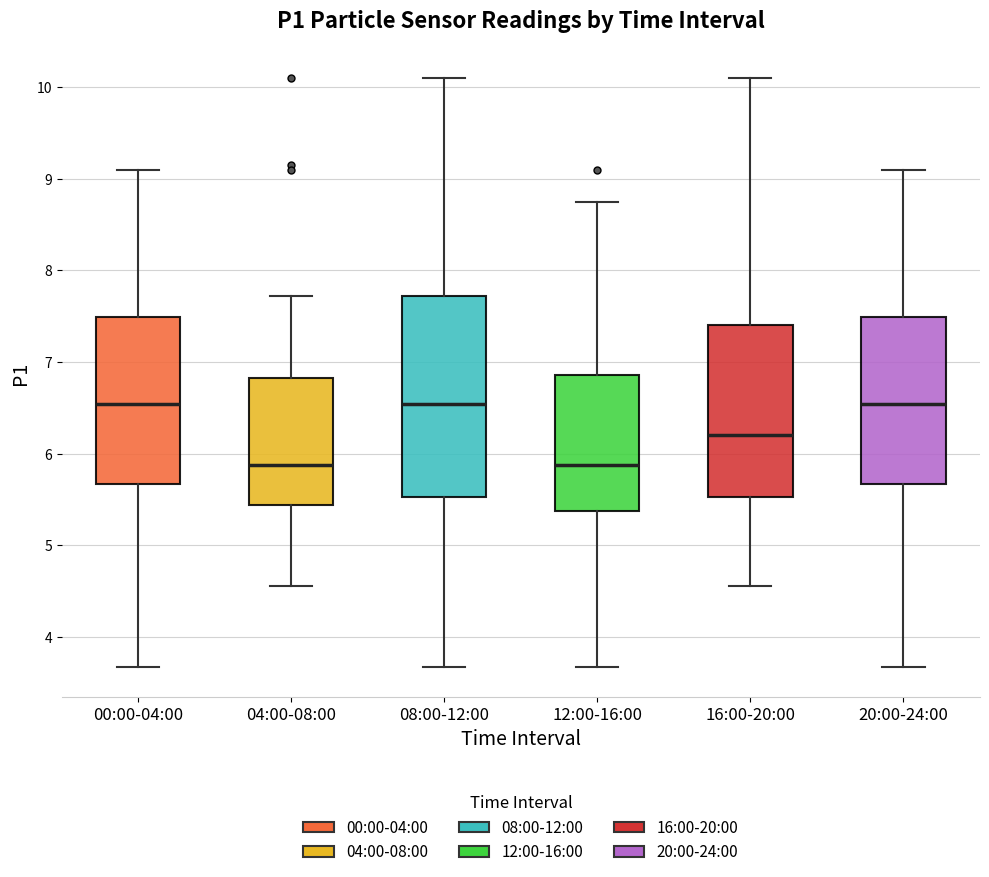

Comparing the boxes themselves (not the whiskers), which one is the tallest?

08:00-12:00